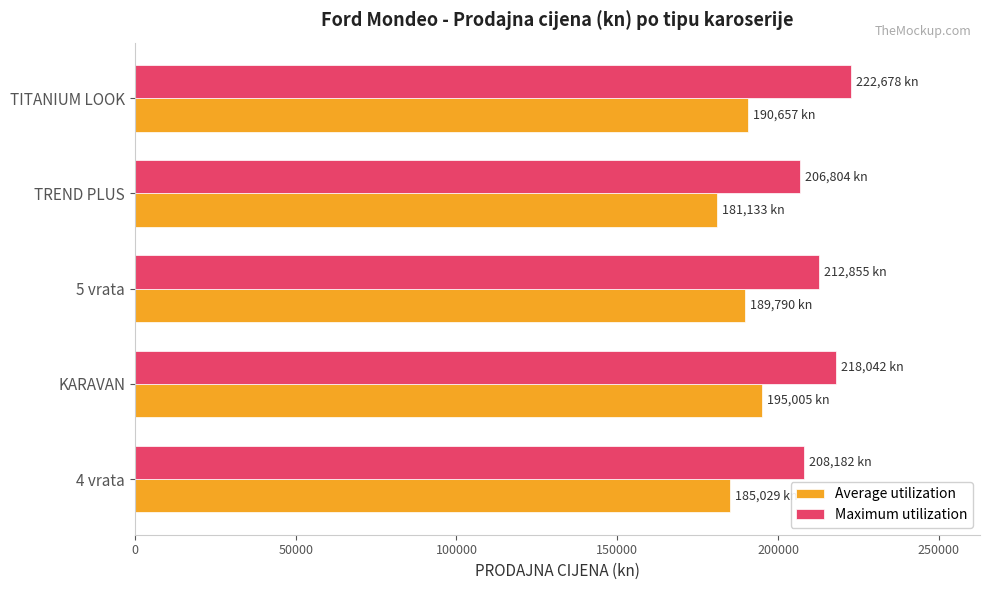

What are all the series names shown in the legend?

Average utilization, Maximum utilization